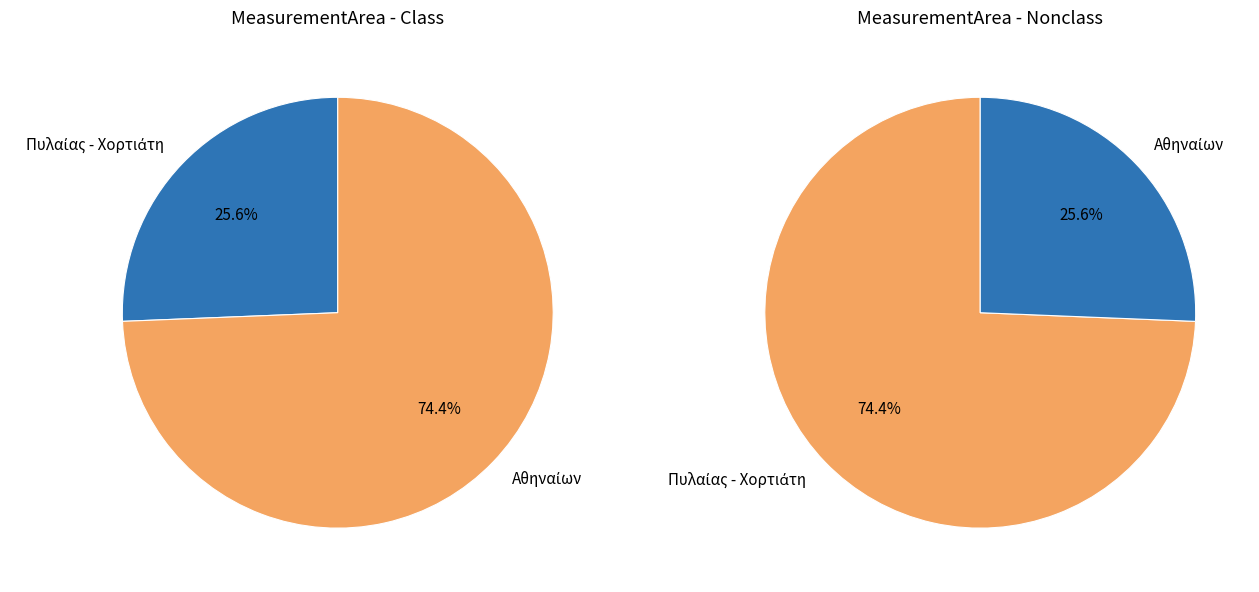

Is it true that Αθηναίων (Λήψη) is 32% of the pie?

False